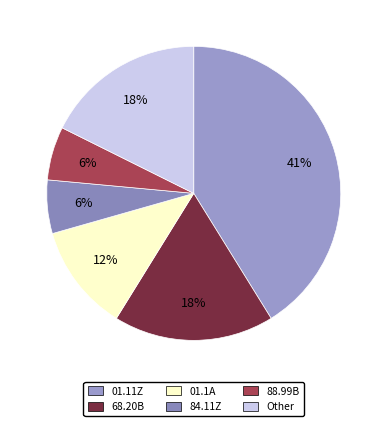

To the nearest percent, what is the average slice percentage?

17%